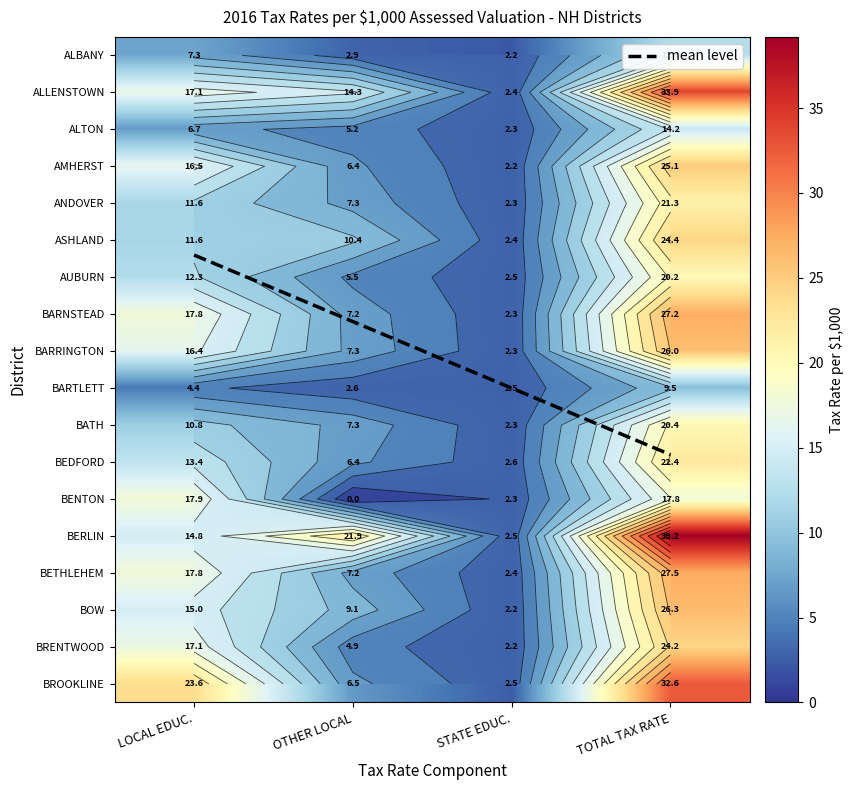

Reading left to right, transcribe all the data shown in this chart.

ALBANY: 7.3	2.9	2.2	12.5
ALLENSTOWN: 17.1	14.3	2.4	33.9
ALTON: 6.7	5.2	2.3	14.2
AMHERST: 16.5	6.4	2.2	25.1
ANDOVER: 11.6	7.3	2.3	21.3
ASHLAND: 11.6	10.4	2.4	24.4
AUBURN: 12.3	5.5	2.5	20.2
BARNSTEAD: 17.8	7.2	2.3	27.2
BARRINGTON: 16.4	7.3	2.3	26.0
BARTLETT: 4.4	2.6	2.5	9.5
BATH: 10.8	7.3	2.3	20.4
BEDFORD: 13.4	6.4	2.6	22.4
BENTON: 17.9	0.0	2.3	17.8
BERLIN: 14.8	21.9	2.5	39.2
BETHLEHEM: 17.8	7.2	2.4	27.5
BOW: 15.0	9.1	2.2	26.3
BRENTWOOD: 17.1	4.9	2.2	24.2
BROOKLINE: 23.6	6.5	2.5	32.6